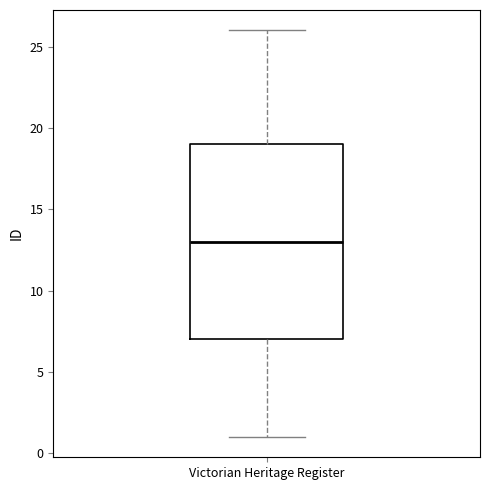

Where does the upper whisker of the box for Victorian Heritage Register end on the y-axis? The values are not printed on the chart, so give them approximately, as read against the axis.

26